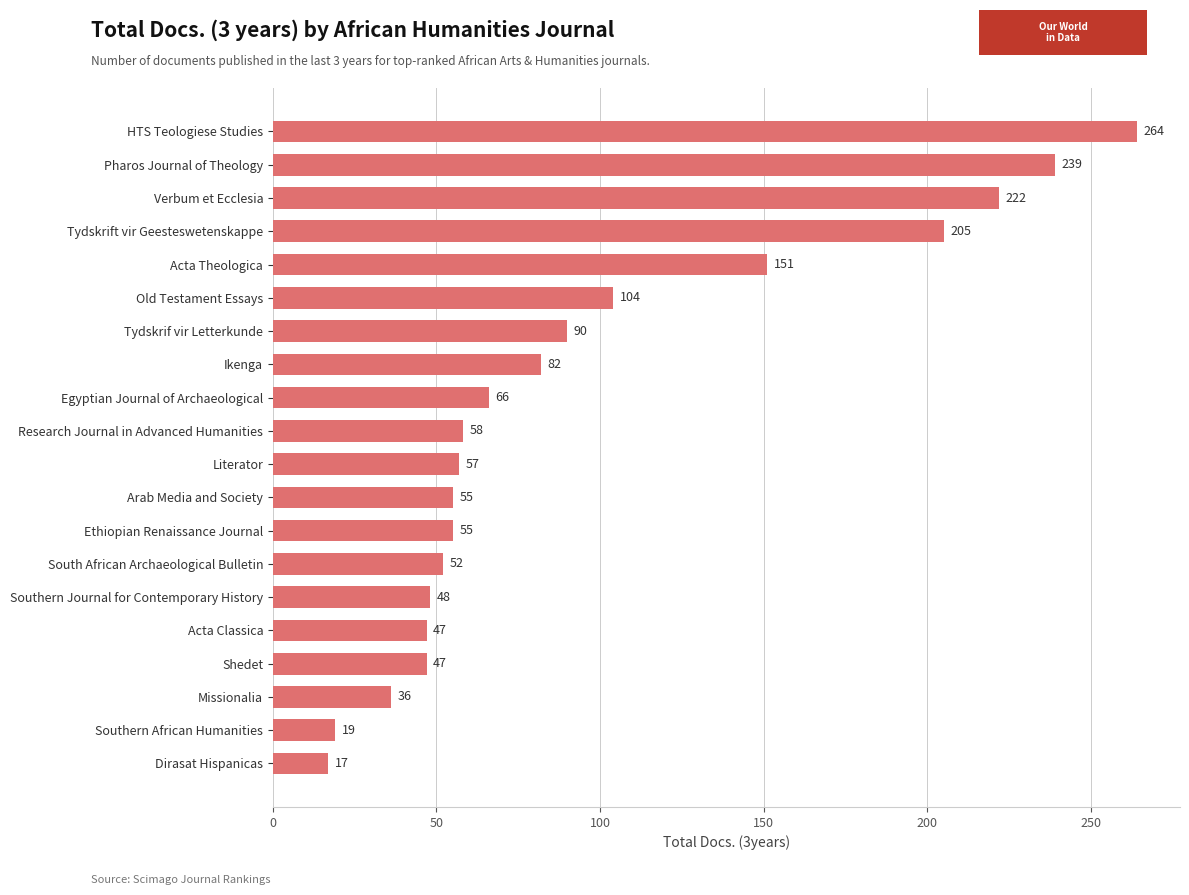

Reading bottom to top, what are all the values shown in this chart?

17	19	36	47	47	48	52	55	55	57	58	66	82	90	104	151	205	222	239	264